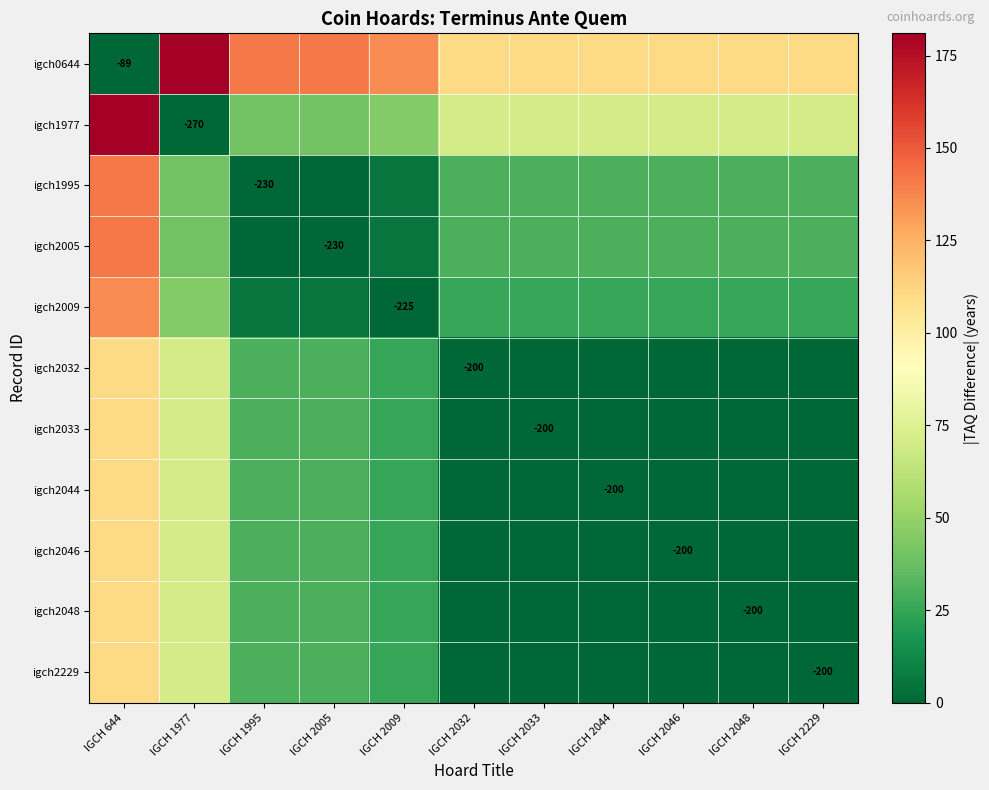

Between IGCH 2229 and IGCH 2005, which is larger?

IGCH 2005